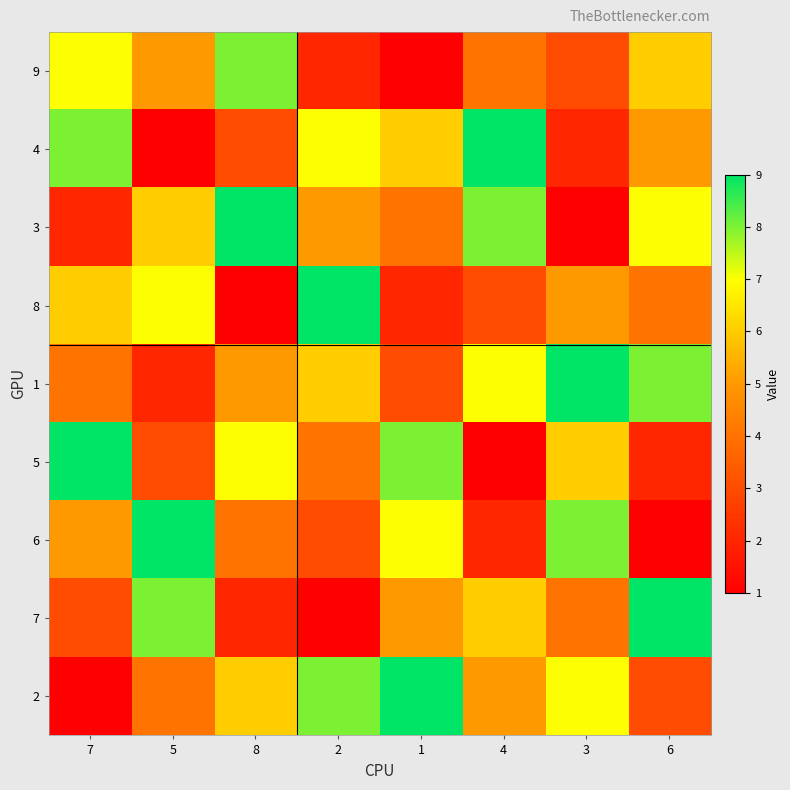

Reading right to left, extract all data points from this chart.

9: 6=6	3=3	4=4	1=1	2=2	8=8	5=5	7=7
4: 6=5	3=2	4=9	1=6	2=7	8=3	5=1	7=8
3: 6=7	3=1	4=8	1=4	2=5	8=9	5=6	7=2
8: 6=4	3=5	4=3	1=2	2=9	8=1	5=7	7=6
1: 6=8	3=9	4=7	1=3	2=6	8=5	5=2	7=4
5: 6=2	3=6	4=1	1=8	2=4	8=7	5=3	7=9
6: 6=1	3=8	4=2	1=7	2=3	8=4	5=9	7=5
7: 6=9	3=4	4=6	1=5	2=1	8=2	5=8	7=3
2: 6=3	3=7	4=5	1=9	2=8	8=6	5=4	7=1